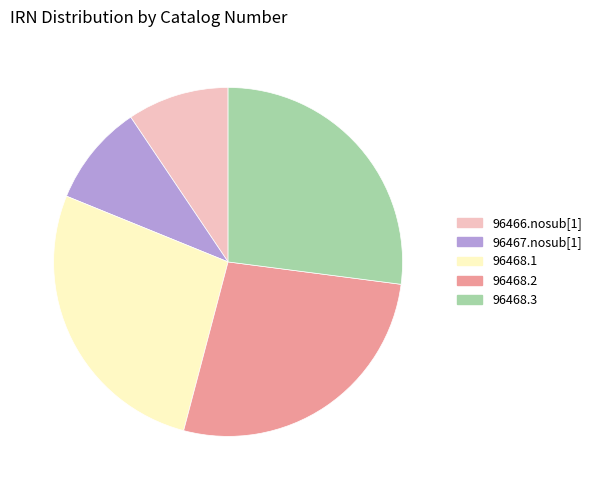

Count the number of slices in the pie.

5